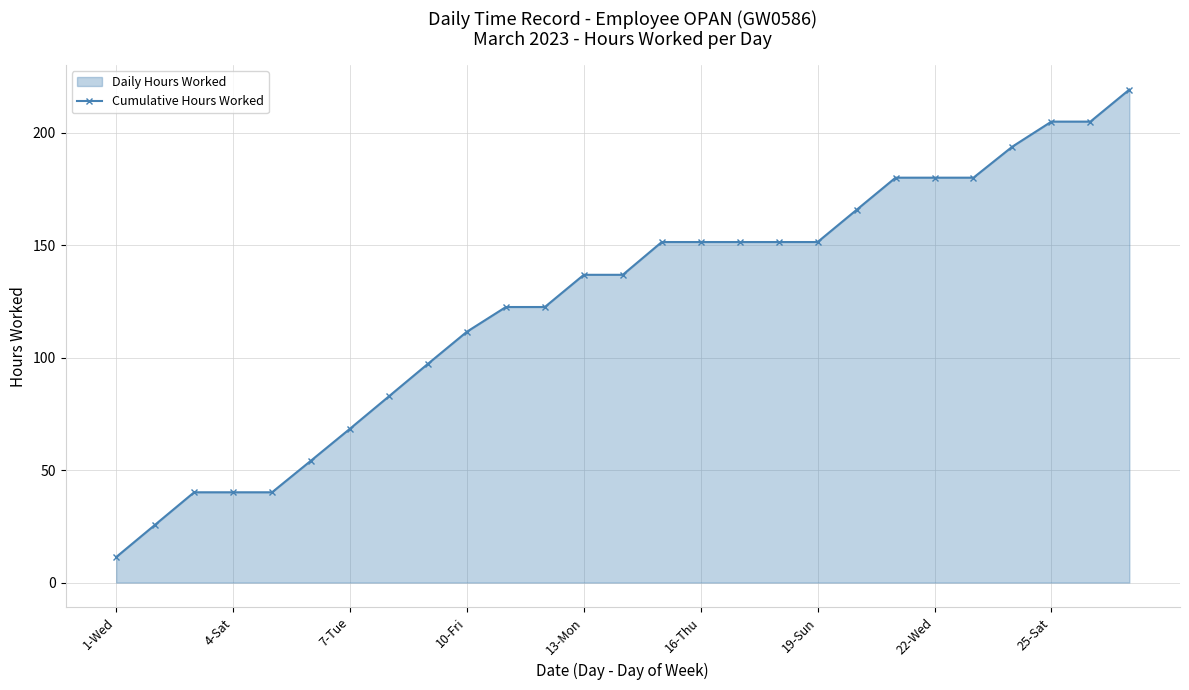

The chart shows a value of 45.2 at 26. True or false?

False